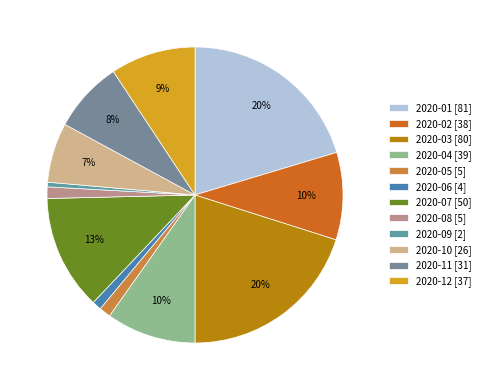

How many slices are in this pie chart?

12